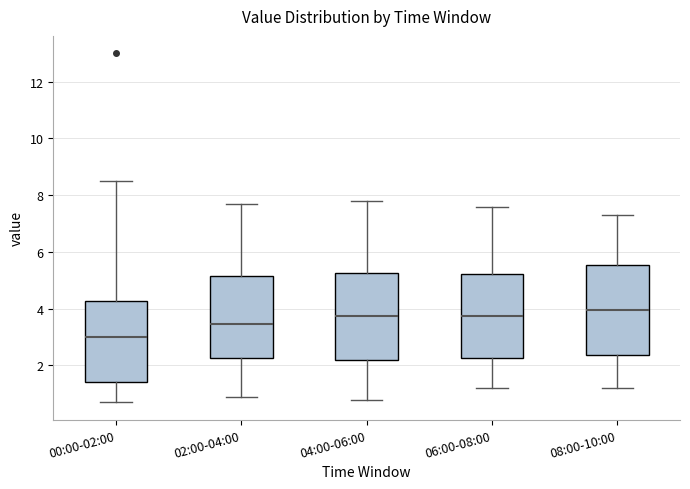

Where is the upper edge of the box for 00:00-02:00 on the y-axis? The values are not printed on the chart, so give them approximately, as read against the axis.

4.2